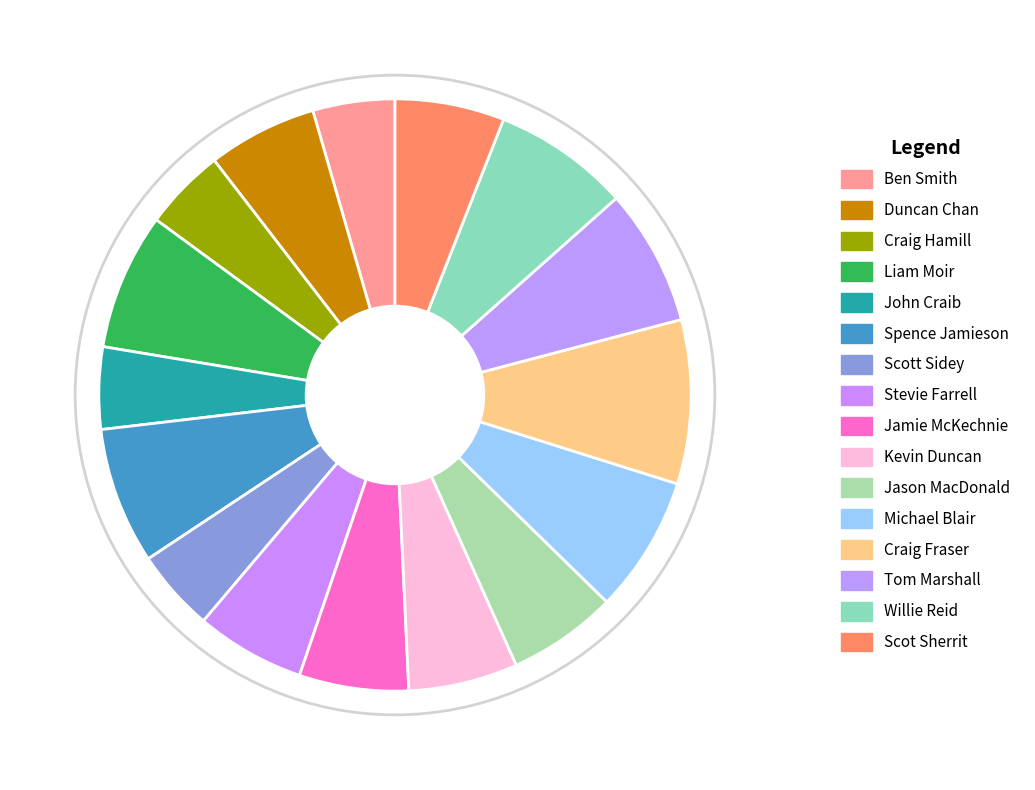

To the nearest percent, what portion does Spence Jamieson represent?

7%